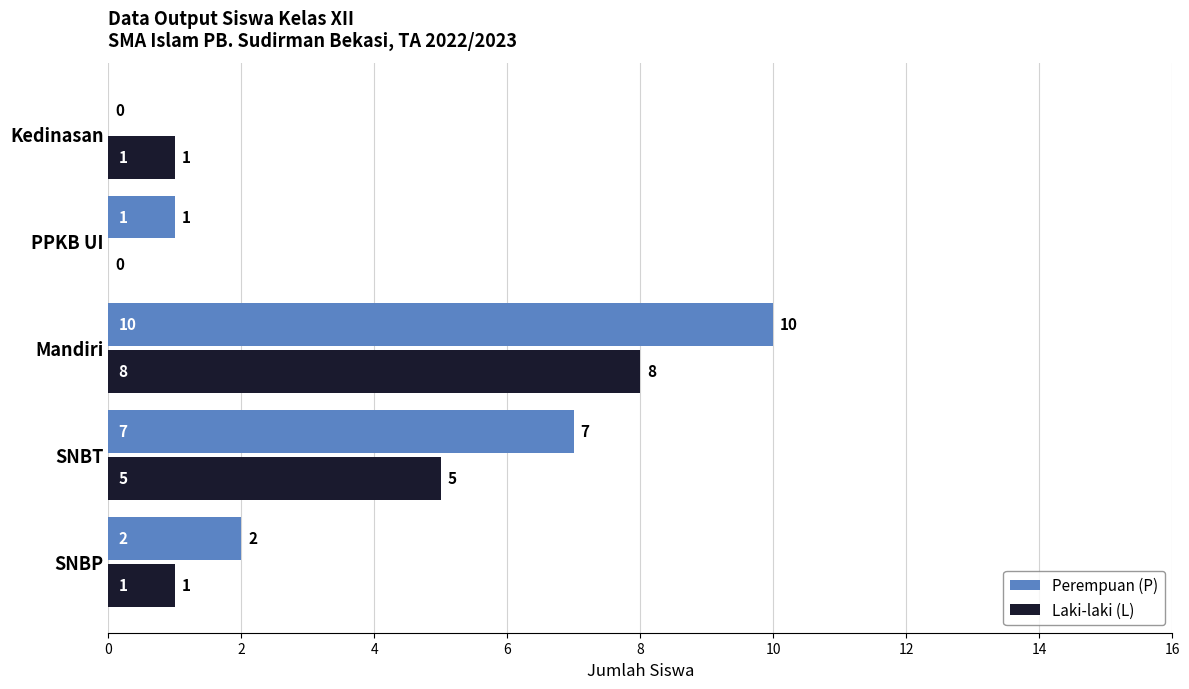

How many Perempuan (P) values are between 1 and 7?

3